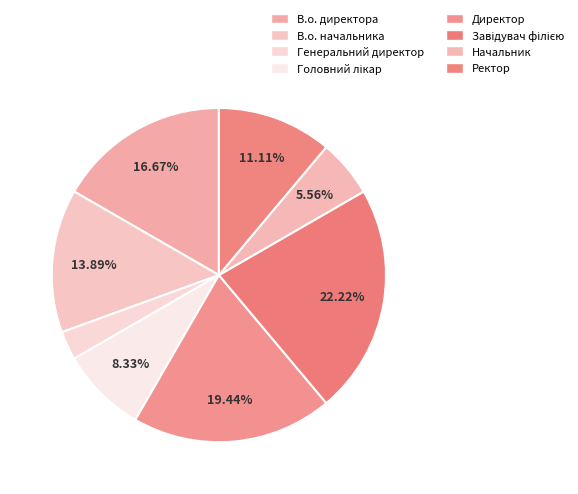

What percentage do Завідувач філією and Директор together represent?

41.7%